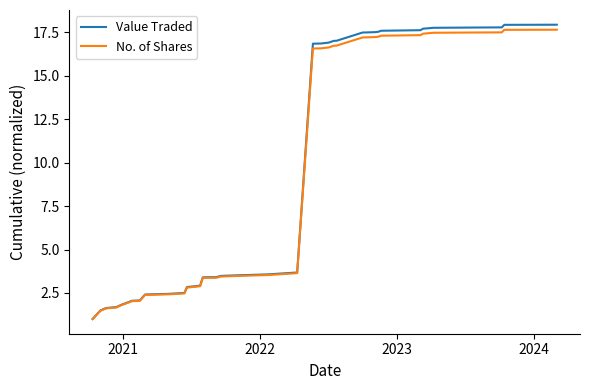

What is the highest value of the Value Traded series?

17.9